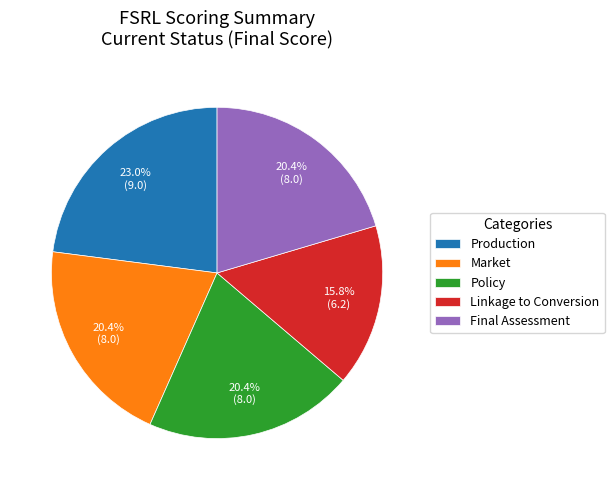

Is it true that Policy is 20% of the pie?

True